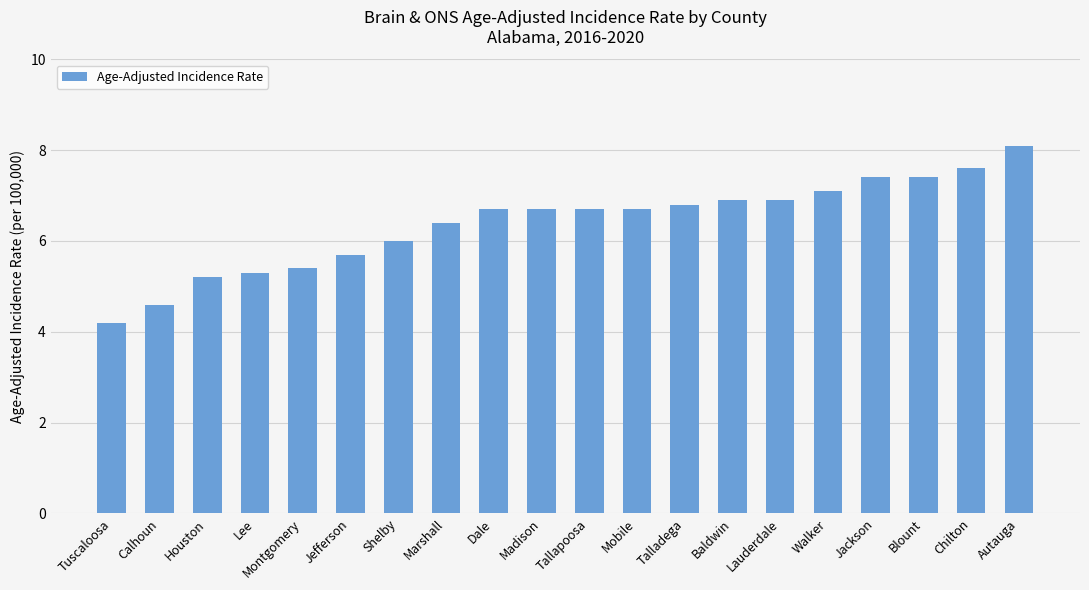

What is the minimum value shown in the chart?

4.2